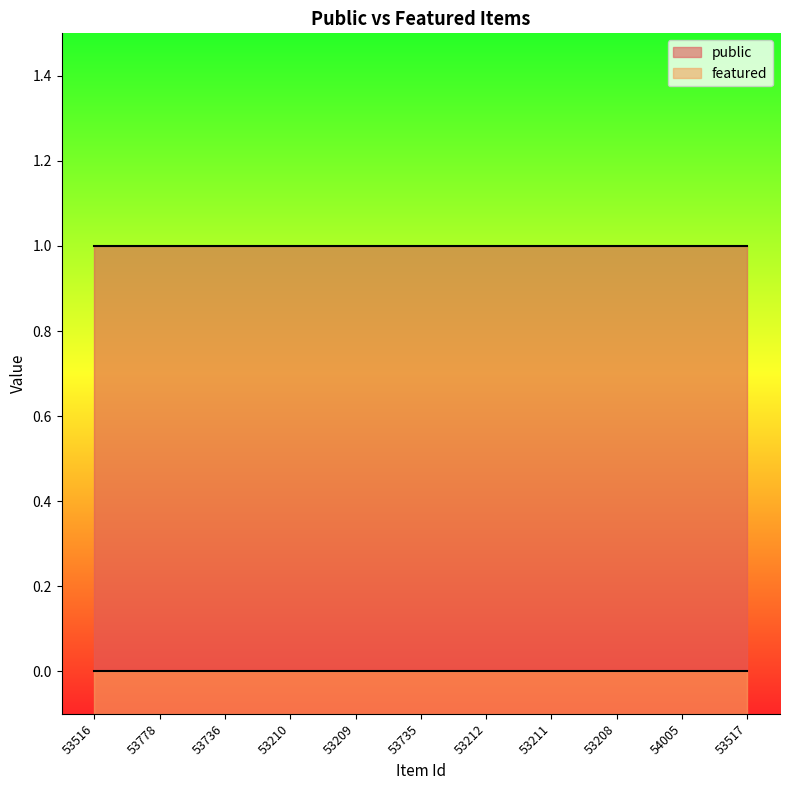

Which series has the largest range (max minus min)?

public